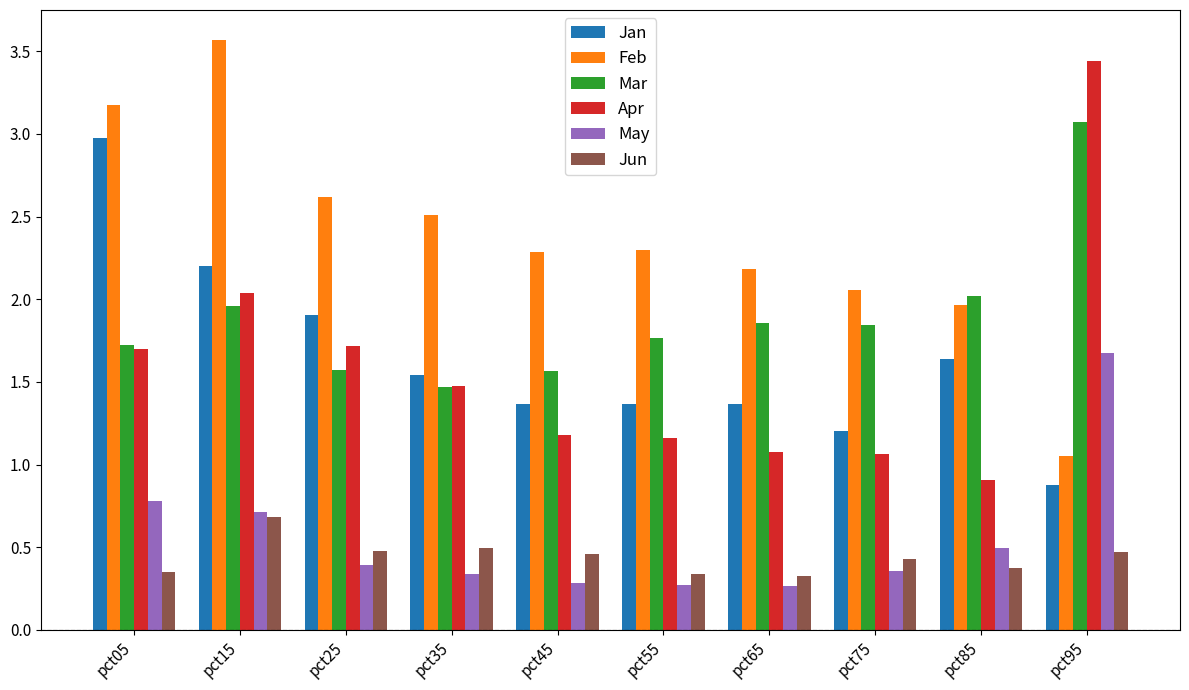

True or false: Feb has a value of 3.5 at pct55.

False